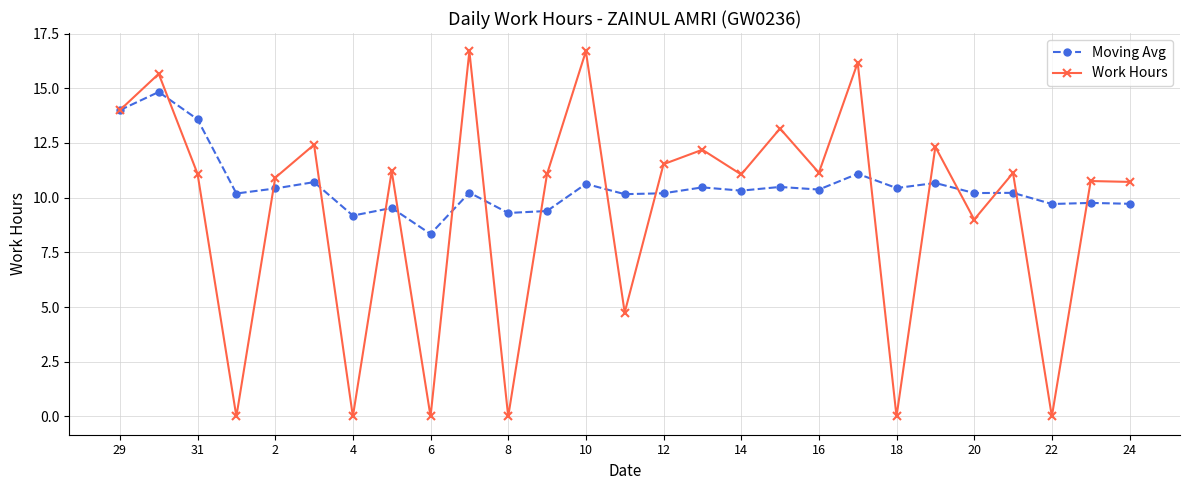

List the series in order of their peak value, highest first.

Work Hours, Moving Avg